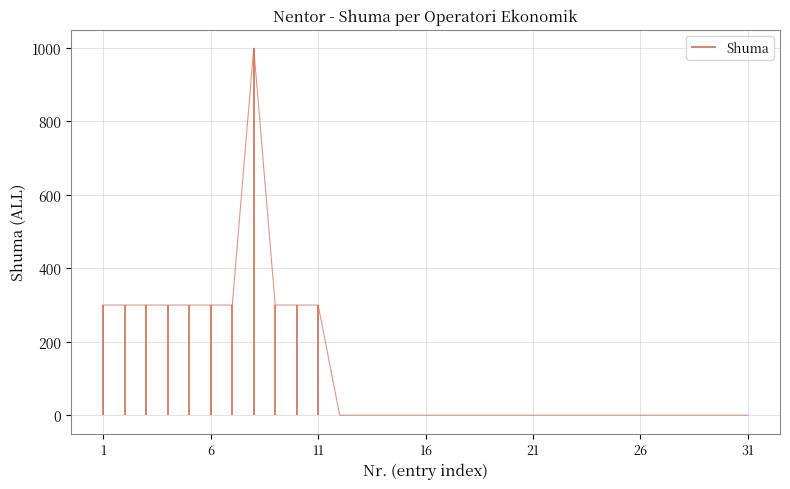

Reading left to right, what are all the values shown in this chart?

300	300	300	300	300	300	300	1000	300	300	300	0	0	0	0	0	0	0	0	0	0	0	0	0	0	0	0	0	0	0	0